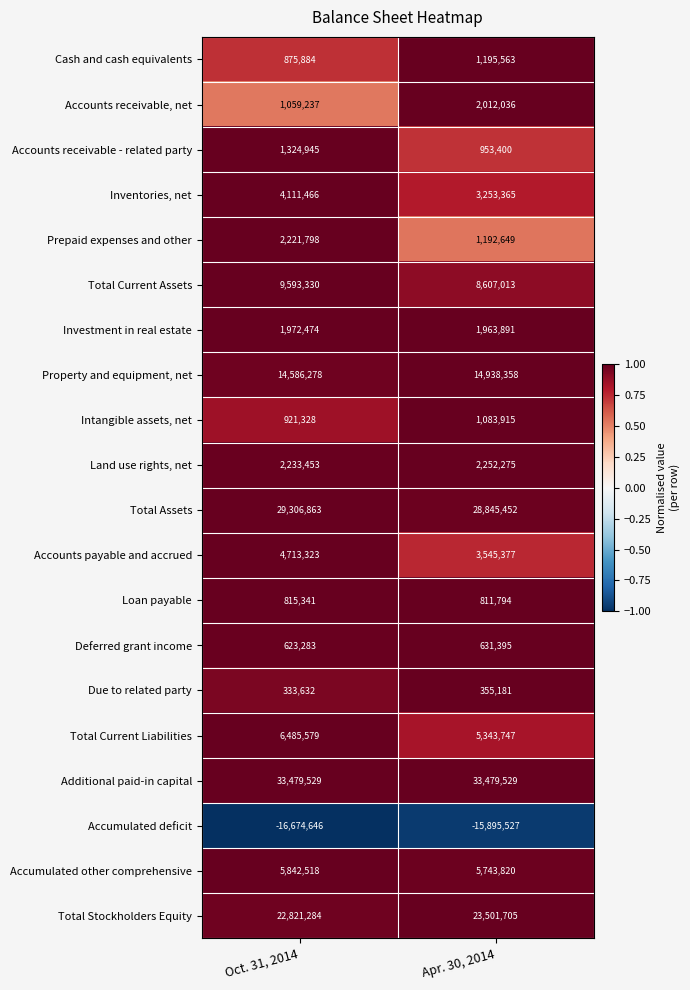

How many series are shown in this chart?

20